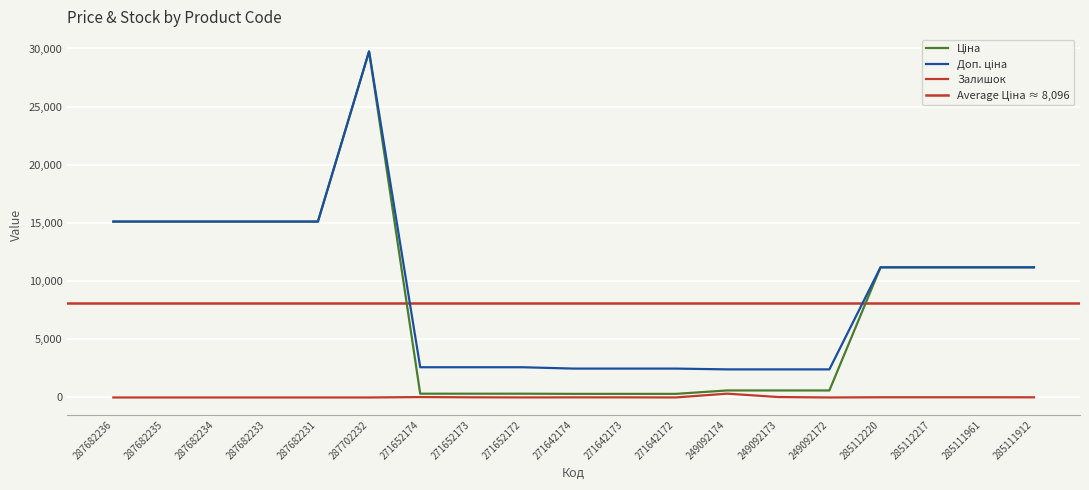

The value of Залишок at 285111912 is 15.0. True or false?

True